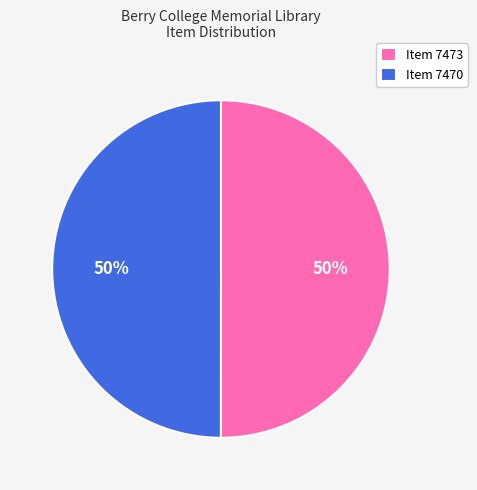

The Item 7470 slice represents 60% of the pie. True or false?

False